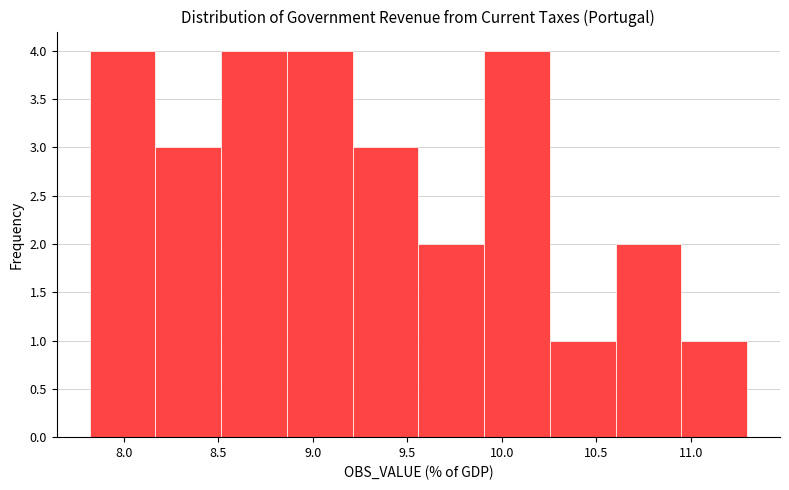

How tall is the bar that spans 8.15 to 8.50 on the x-axis? Neither the bar edges nor the heights are printed on the chart, so give them approximately, as read against the axes.

3